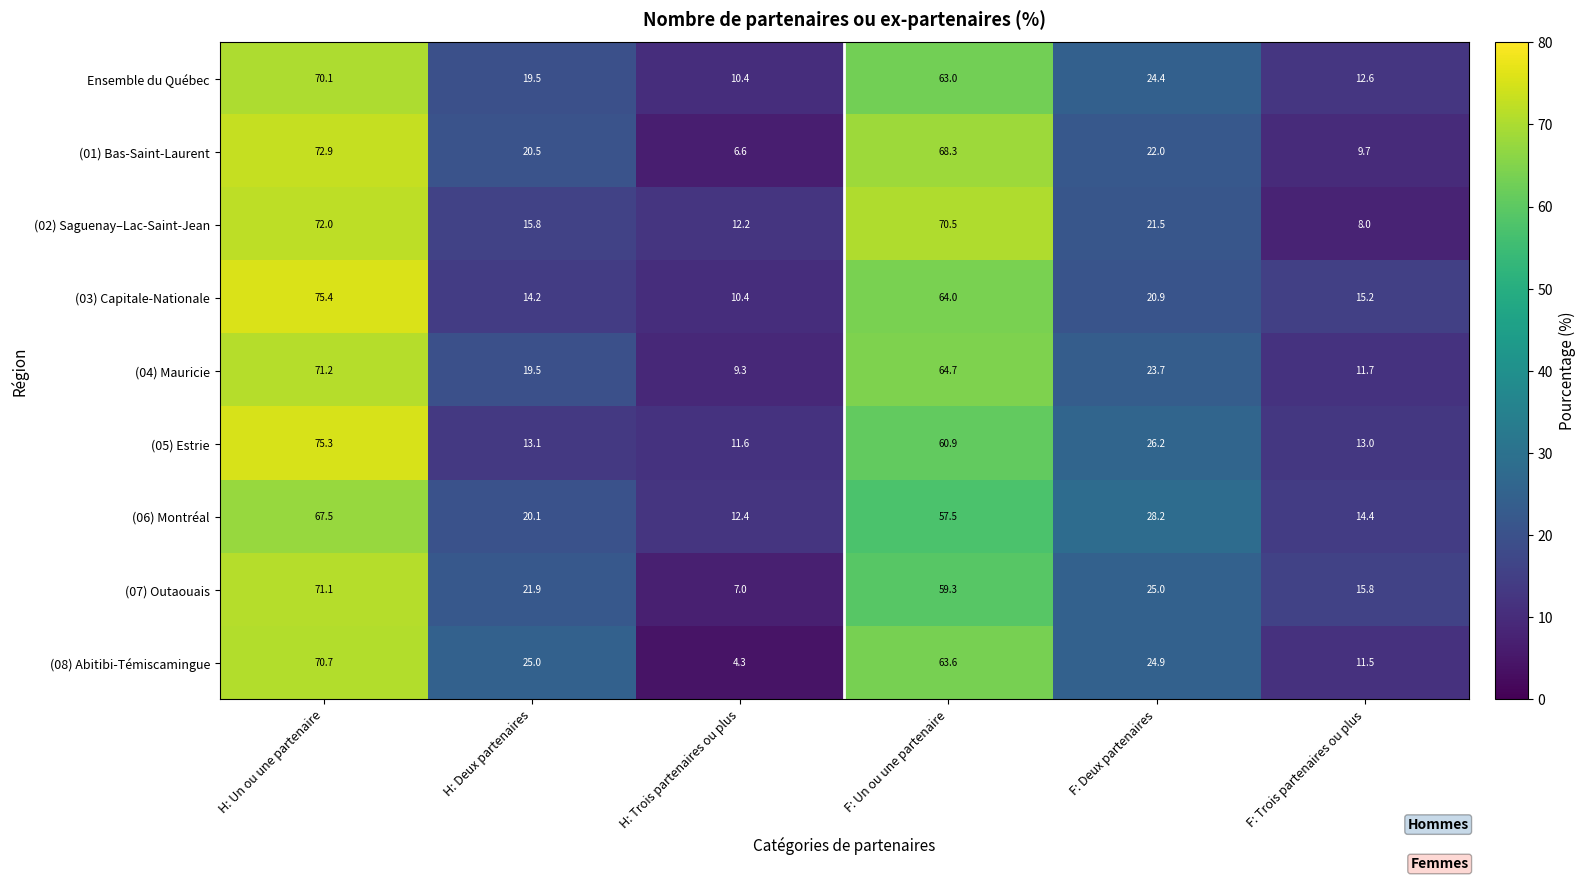

What is the average value of the (07) Outaouais series?

33.4